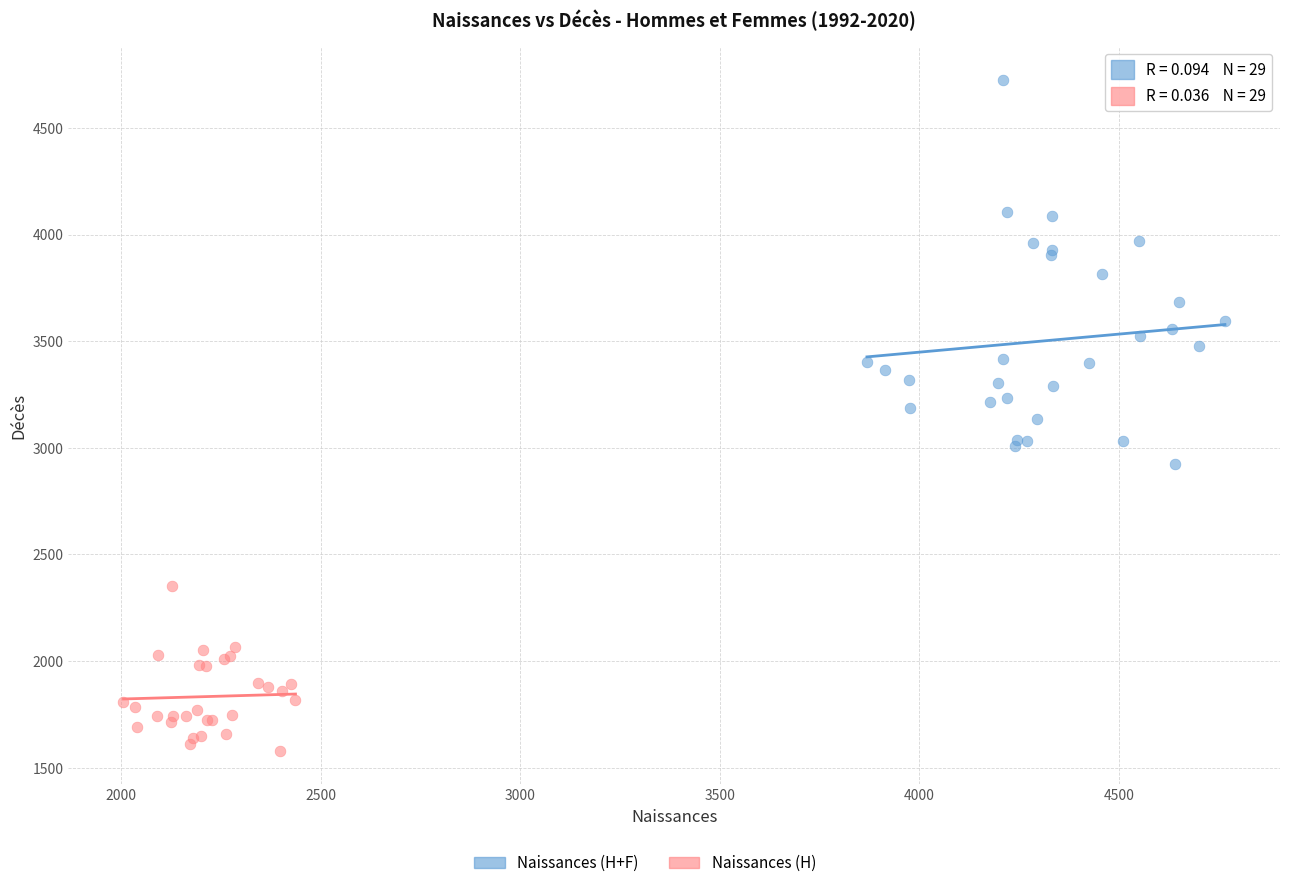

Which series reaches the minimum Y coordinate?

Naissances (H)